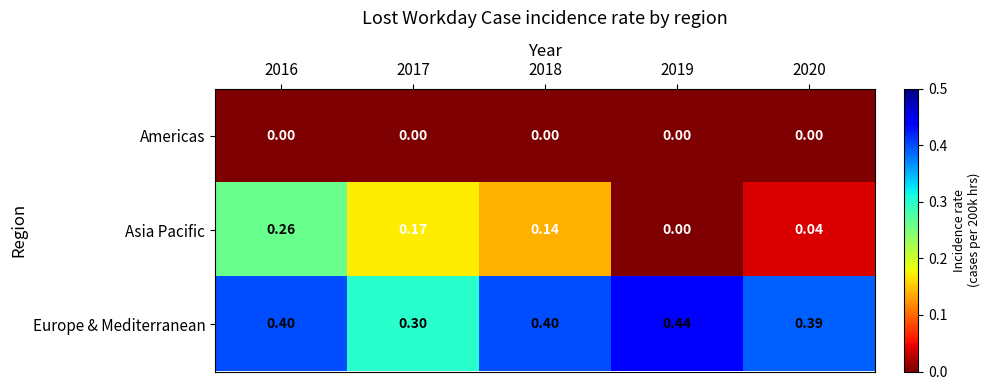

Rank the series by their average value, from highest to lowest.

Europe & Mediterranean, Asia Pacific, Americas